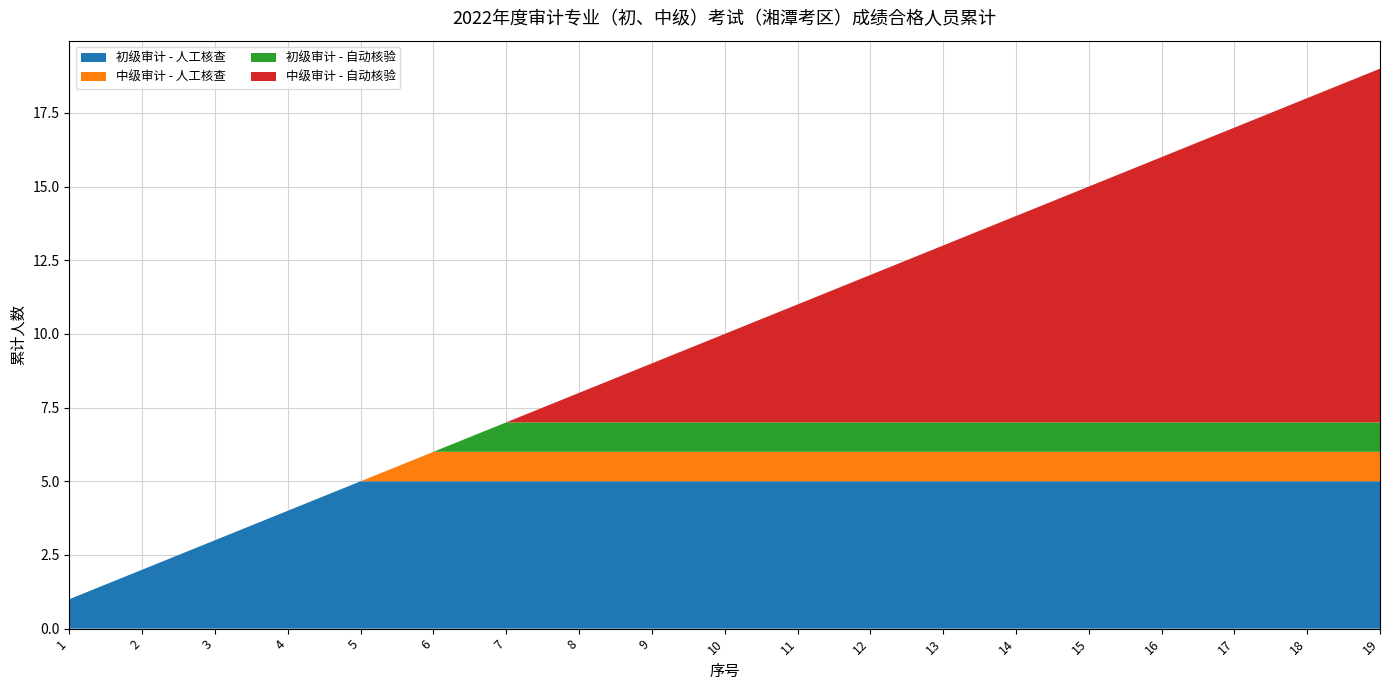

Reading left to right, list all the values displayed in this chart.

初级审计 - 人工核查: 1=1	2=2	3=3	4=4	5=5	6=5	7=5	8=5	9=5	10=5	11=5	12=5	13=5	14=5	15=5	16=5	17=5	18=5	19=5
中级审计 - 人工核查: 1=0	2=0	3=0	4=0	5=0	6=1	7=1	8=1	9=1	10=1	11=1	12=1	13=1	14=1	15=1	16=1	17=1	18=1	19=1
初级审计 - 自动核验: 1=0	2=0	3=0	4=0	5=0	6=0	7=1	8=1	9=1	10=1	11=1	12=1	13=1	14=1	15=1	16=1	17=1	18=1	19=1
中级审计 - 自动核验: 1=0	2=0	3=0	4=0	5=0	6=0	7=0	8=1	9=2	10=3	11=4	12=5	13=6	14=7	15=8	16=9	17=10	18=11	19=12